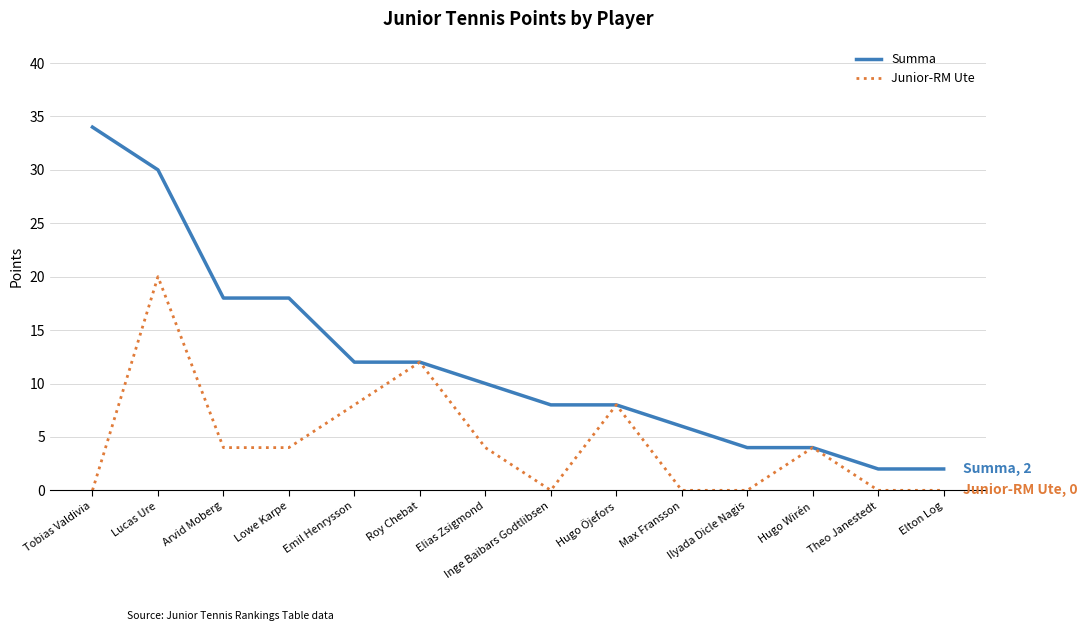

Reading left to right, list all the values displayed in this chart.

Summa: Tobias Valdivia=34	Lucas Ure=30	Arvid Moberg=18	Lowe Karpe=18	Emil Henrysson=12	Roy Chebat=12	Elias Zsigmond=10	Inge Baibars Godtlibsen=8	Hugo Öjefors=8	Max Fransson=6	Ilyada Dicle Nagis=4	Hugo Wirén=4	Theo Janestedt=2	Elton Log=2
Junior-RM Ute: Tobias Valdivia=0	Lucas Ure=20	Arvid Moberg=4	Lowe Karpe=4	Emil Henrysson=8	Roy Chebat=12	Elias Zsigmond=4	Inge Baibars Godtlibsen=0	Hugo Öjefors=8	Max Fransson=0	Ilyada Dicle Nagis=0	Hugo Wirén=4	Theo Janestedt=0	Elton Log=0